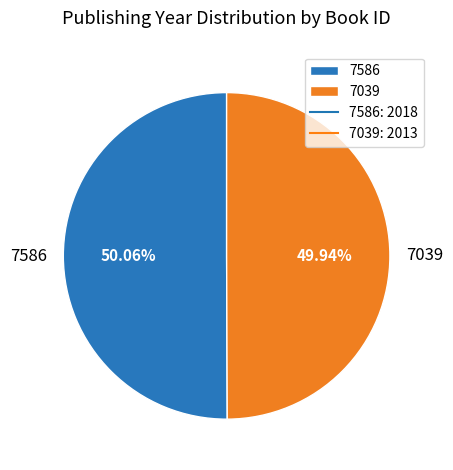

Is there a majority slice in this chart?

Yes